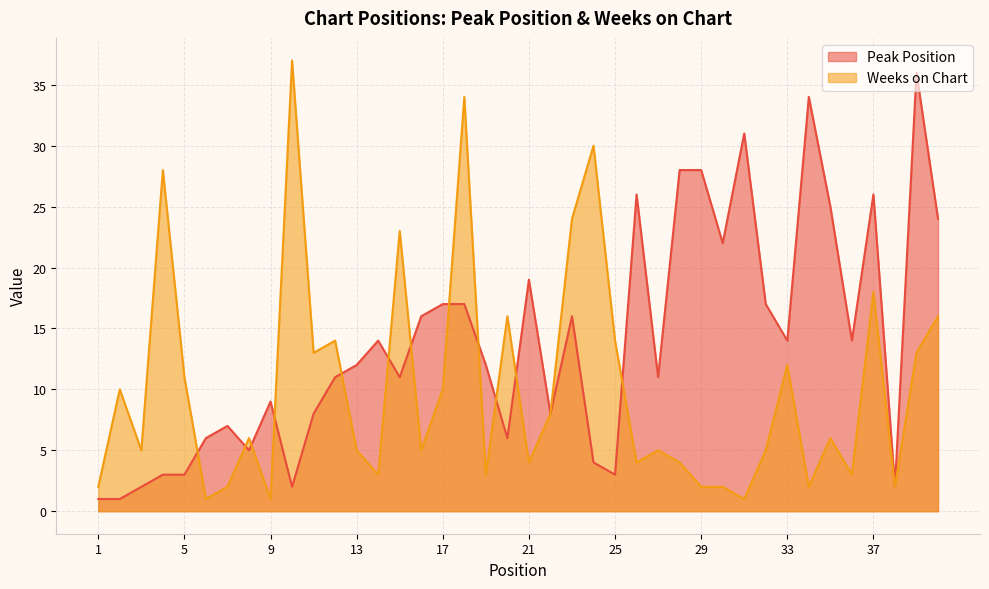

How many interior local peaks does the Peak Position series have?

10